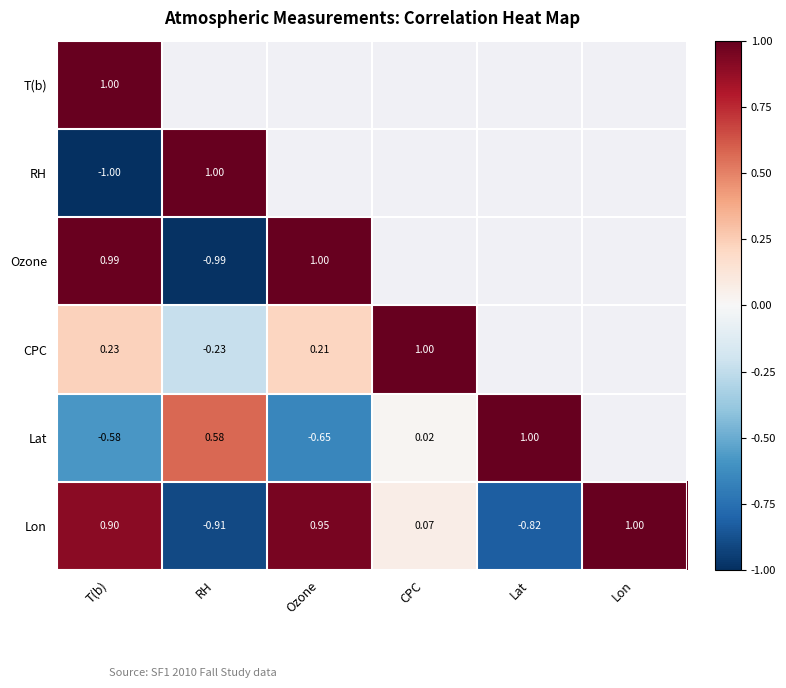

The Lon series shows 0.6 at T(b). True or false?

False